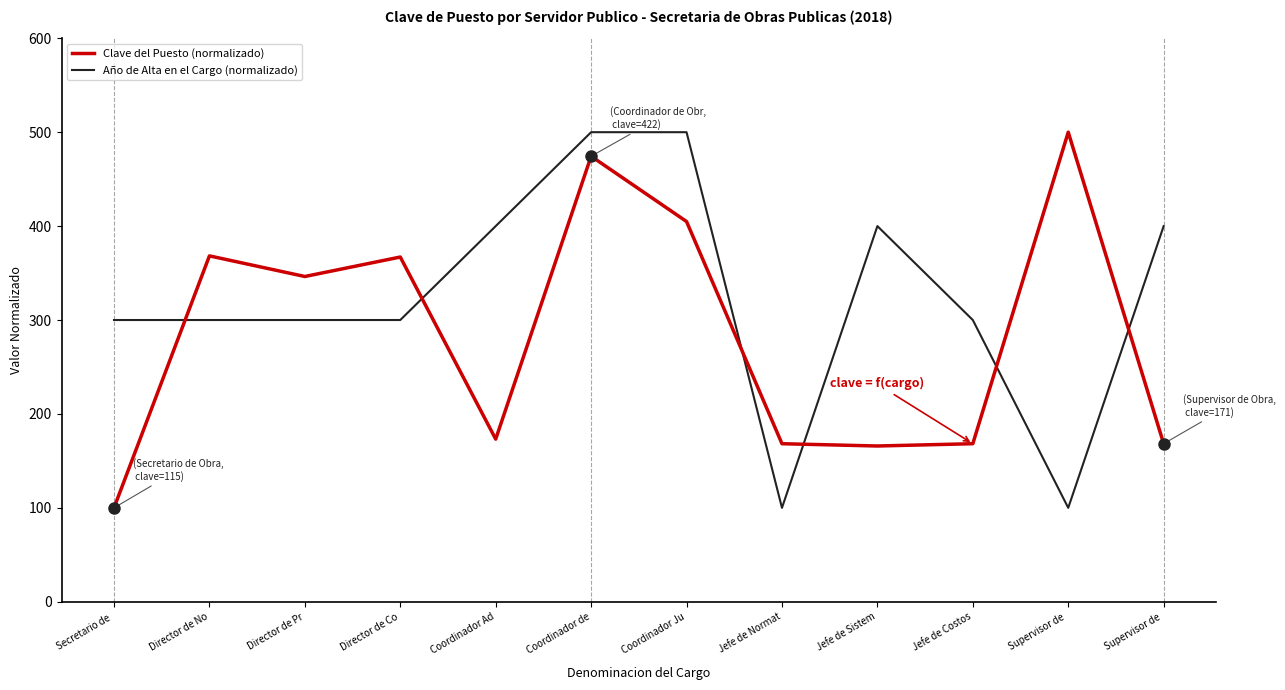

What is the approximate value of Clave del Puesto (normalizado) at Secretario de ?

100.0